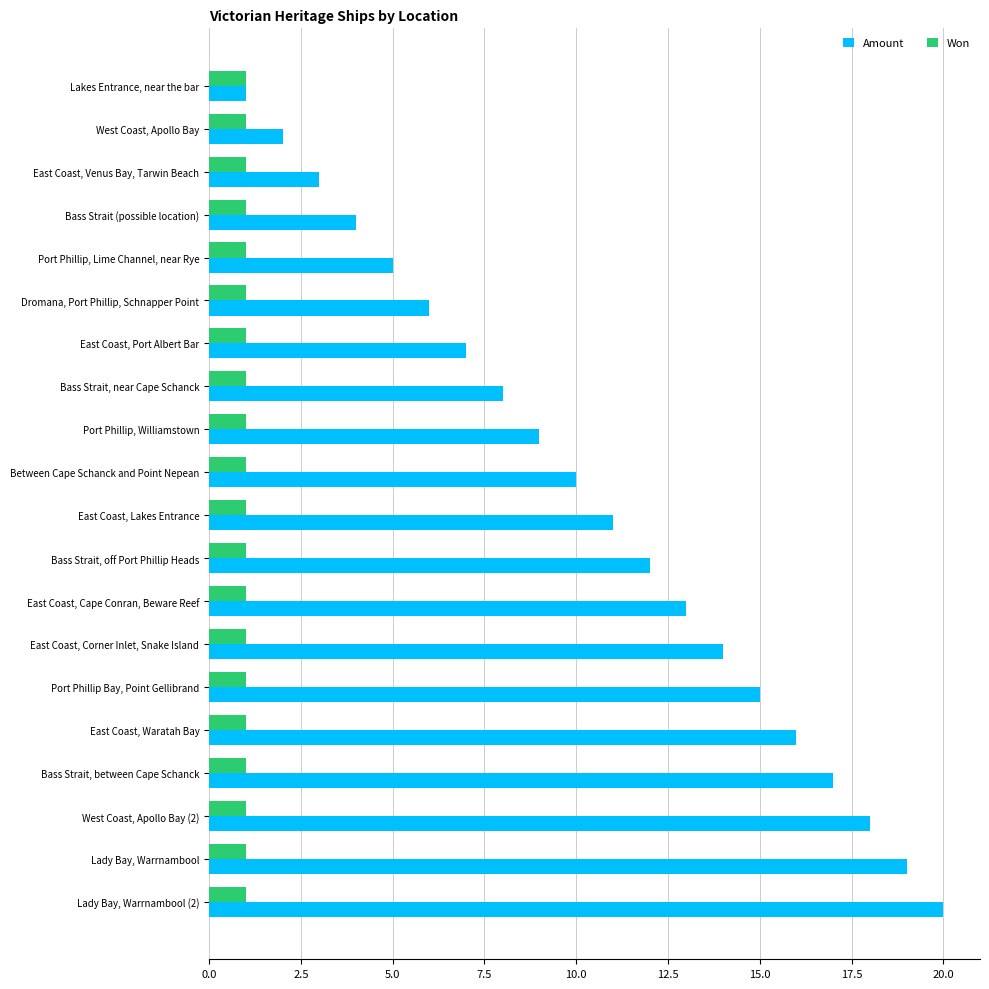

List the series in order of their peak value, lowest first.

Won, Amount